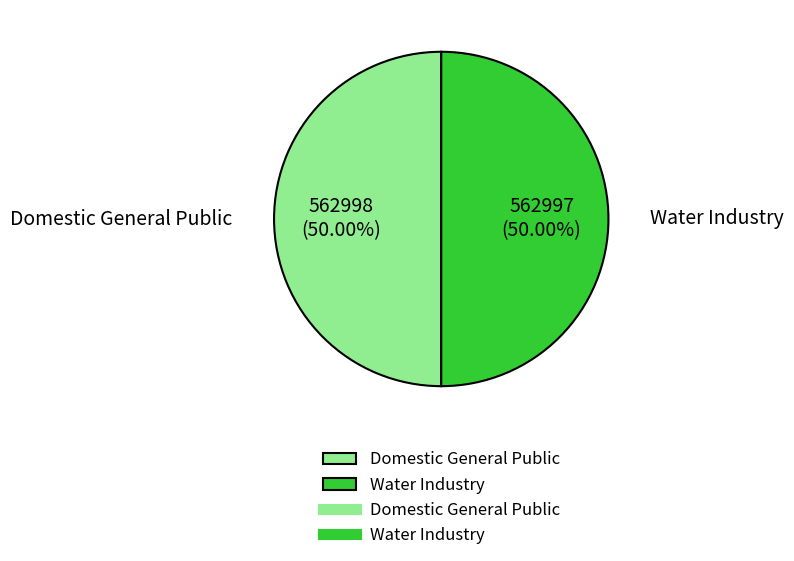

Combined, what portion of the pie is Domestic General Public and Water Industry?

100.0%